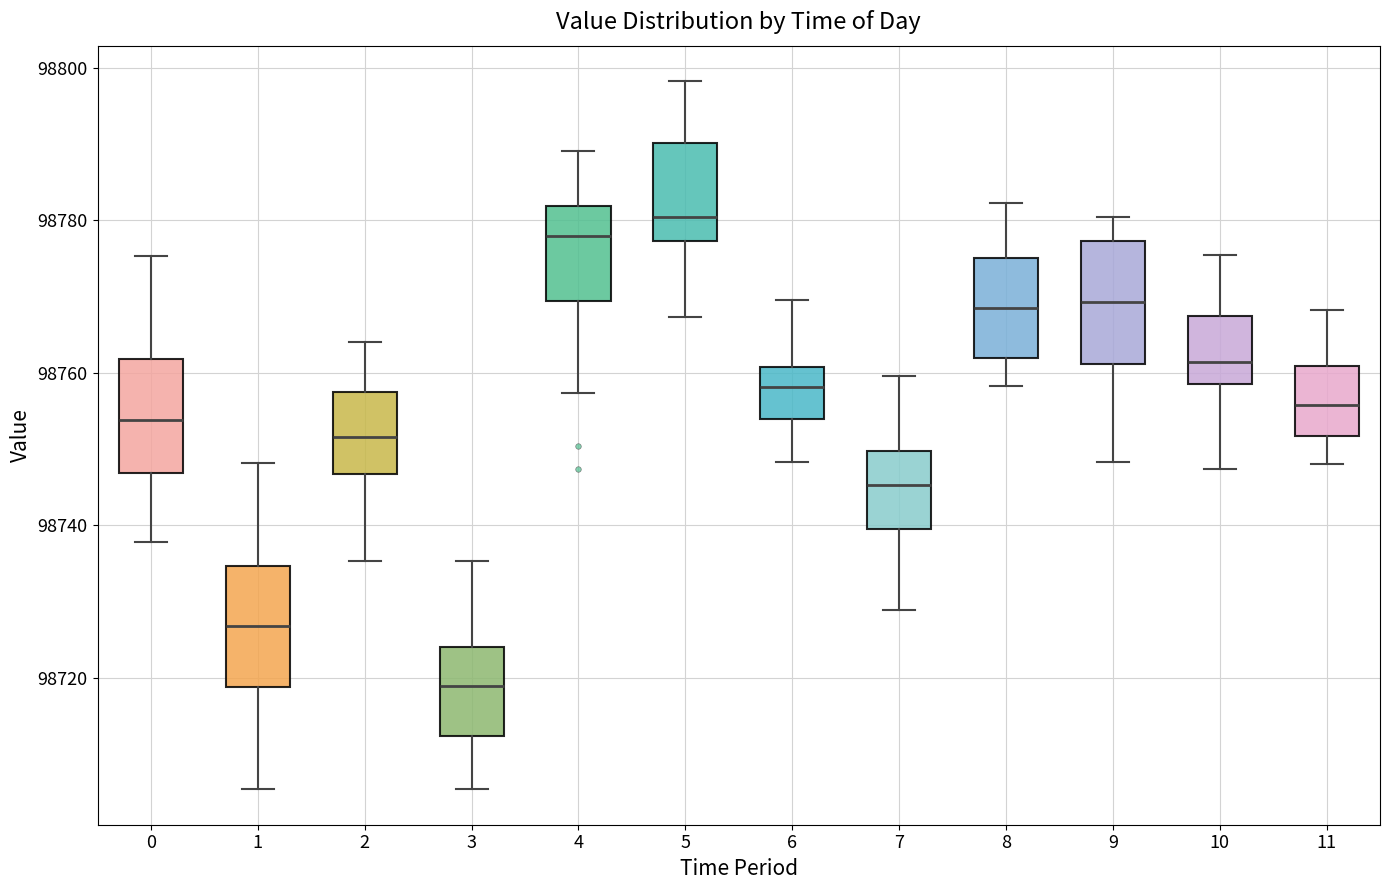

Reading left to right, transcribe this box plot: for each box, give where its median line is, the range the box spans, and where its two whiskers end, as read against the y-axis. The values are not printed on the chart, so give them approximately, as read against the axis.

0: median 98754, box 98746 to 98762, whiskers 98738 to 98776
1: median 98726, box 98718 to 98734, whiskers 98706 to 98748
2: median 98752, box 98746 to 98758, whiskers 98736 to 98764
3: median 98718, box 98712 to 98724, whiskers 98706 to 98736
4: median 98778, box 98770 to 98782, whiskers 98758 to 98790
5: median 98780, box 98778 to 98790, whiskers 98768 to 98798
6: median 98758, box 98754 to 98760, whiskers 98748 to 98770
7: median 98746, box 98740 to 98750, whiskers 98728 to 98760
8: median 98768, box 98762 to 98776, whiskers 98758 to 98782
9: median 98770, box 98762 to 98778, whiskers 98748 to 98780
10: median 98762, box 98758 to 98768, whiskers 98748 to 98776
11: median 98756, box 98752 to 98760, whiskers 98748 to 98768